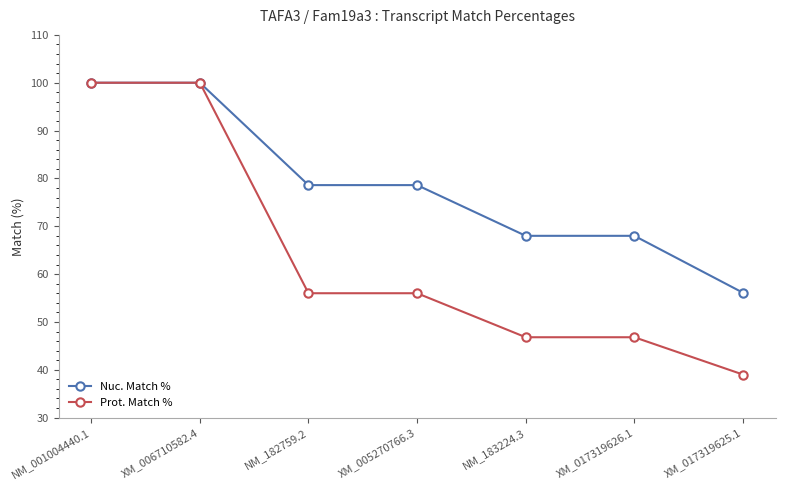

The Nuc. Match % series shows 34.4 at NM_183224.3. True or false?

False